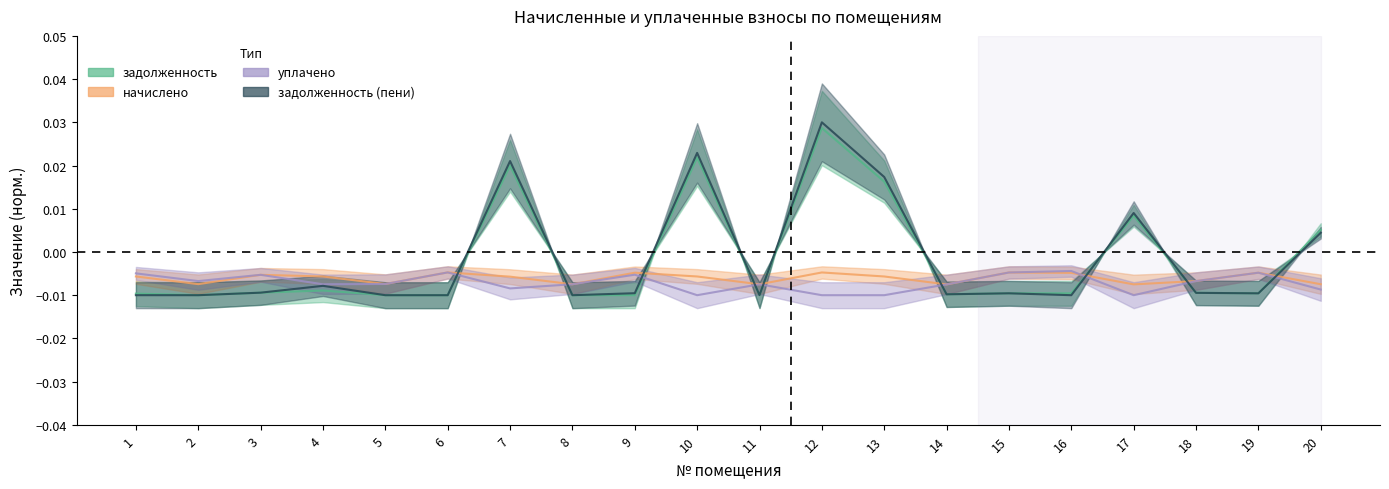

Count the number of categories in the chart.

20